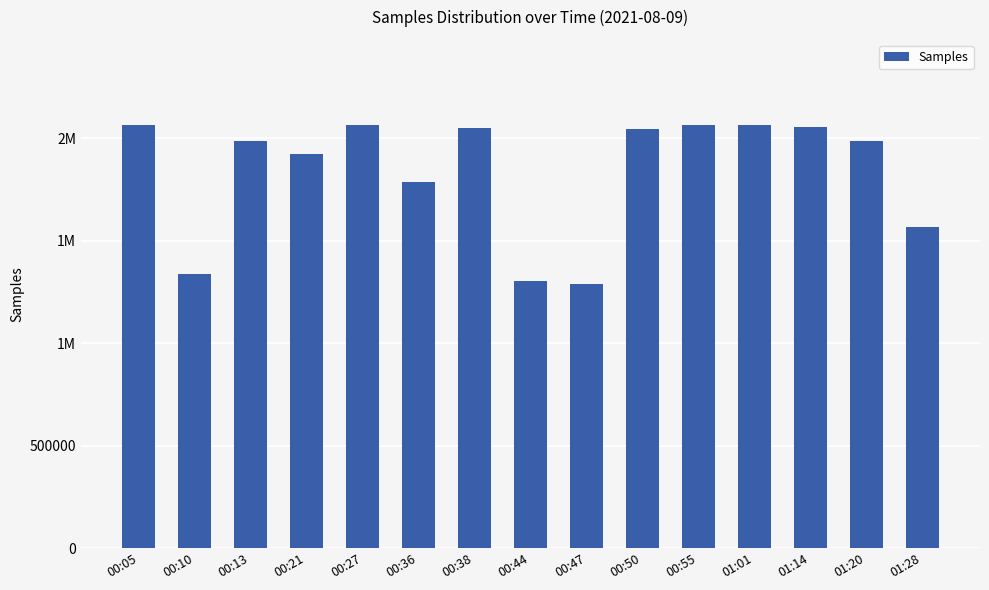

Does the chart contain any negative values?

No